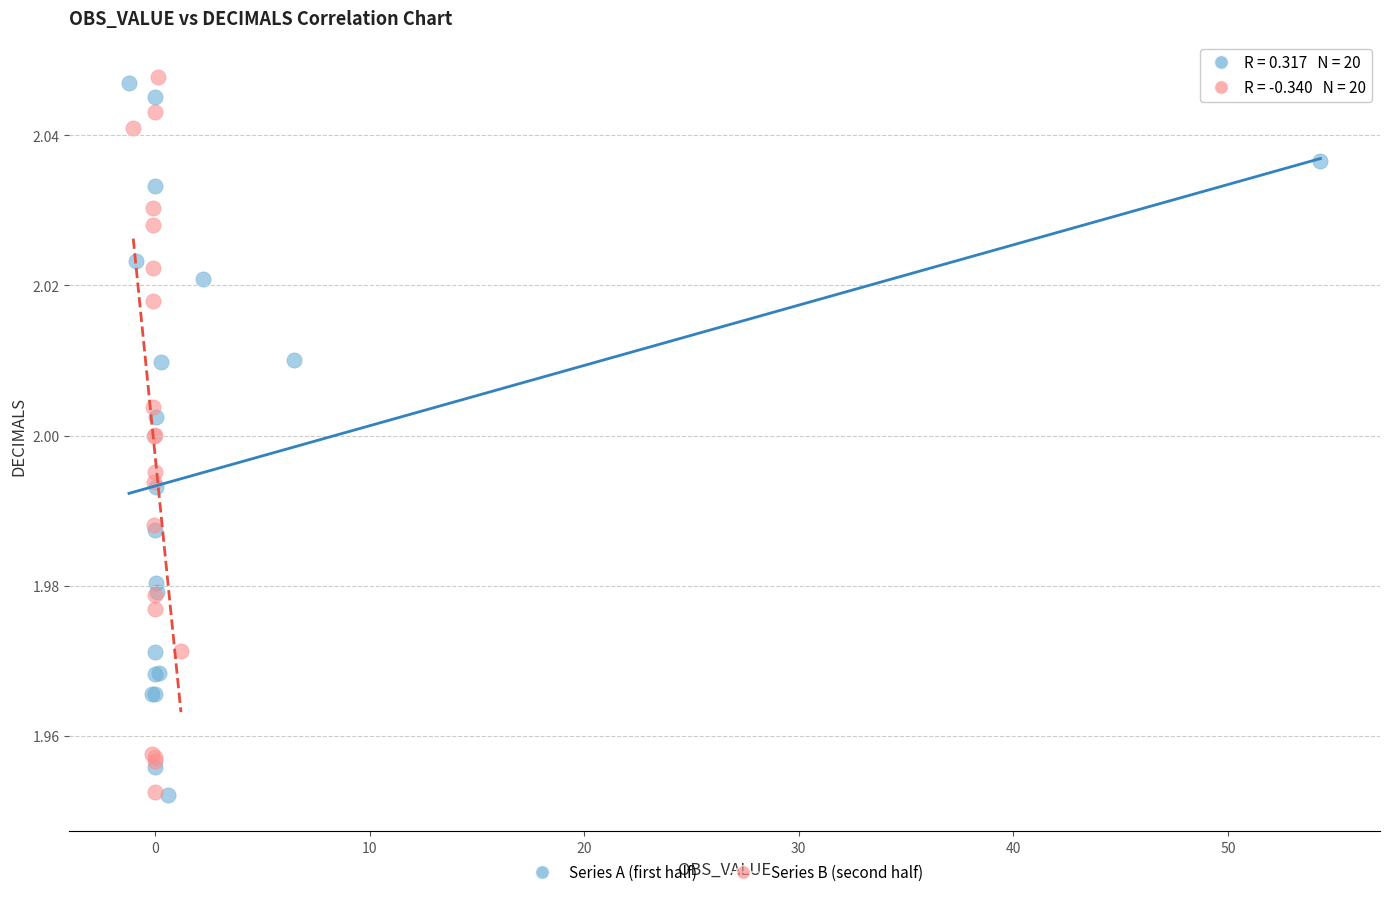

What are all the series names shown in the legend?

Series A (first half), Series B (second half)